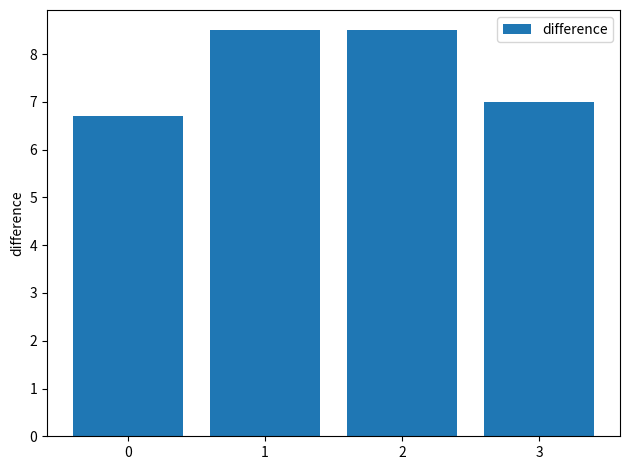

How many bars are there in total?

4